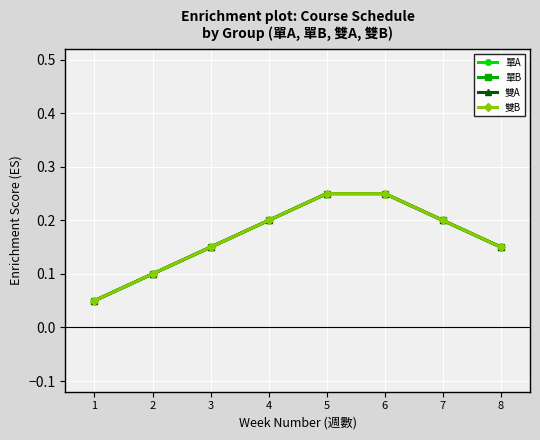

Does the chart have visible grid lines?

Yes